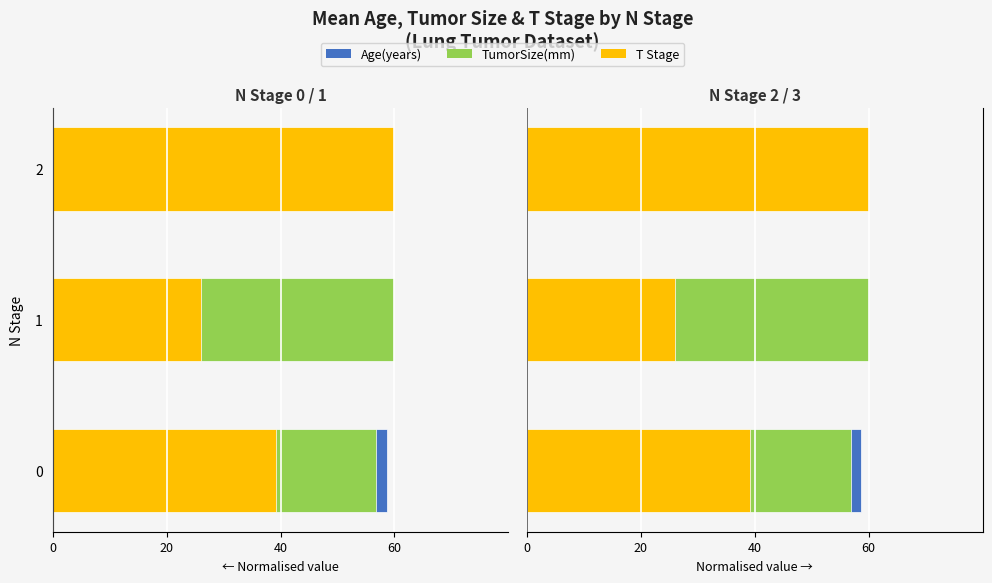

Reading left to right, transcribe all the data shown in this chart.

Age(years): 58.7	60.0	53.2
TumorSize(mm): 56.8	60.0	53.2
T Stage: 39.1	26.1	60.0